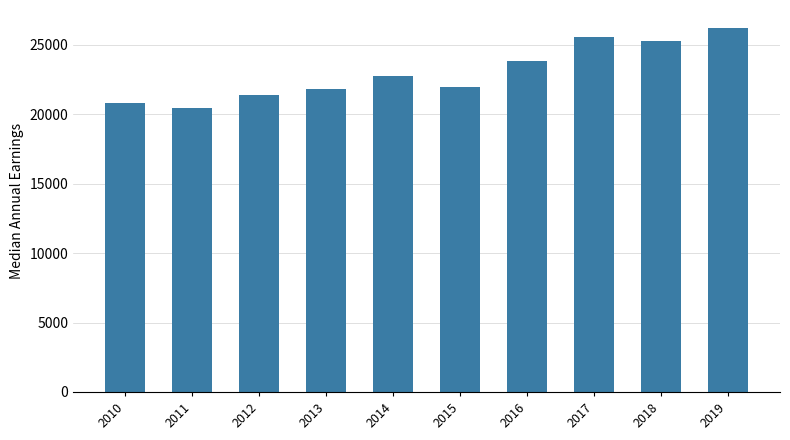

What is the ratio of the value at 2014 to the value at 2017?

0.9